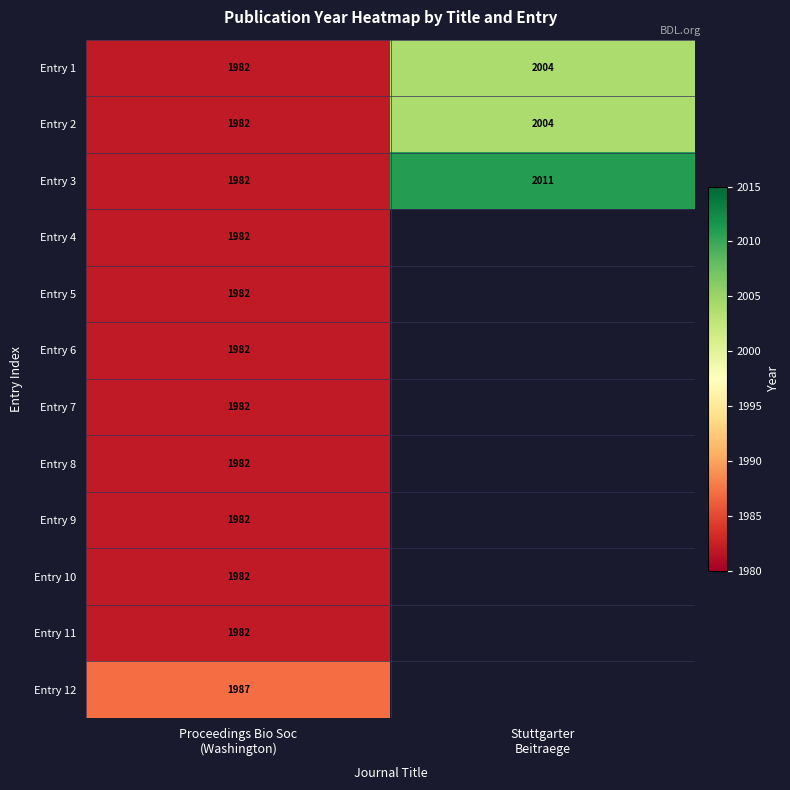

What is the sum of all Entry 3 values?

3993